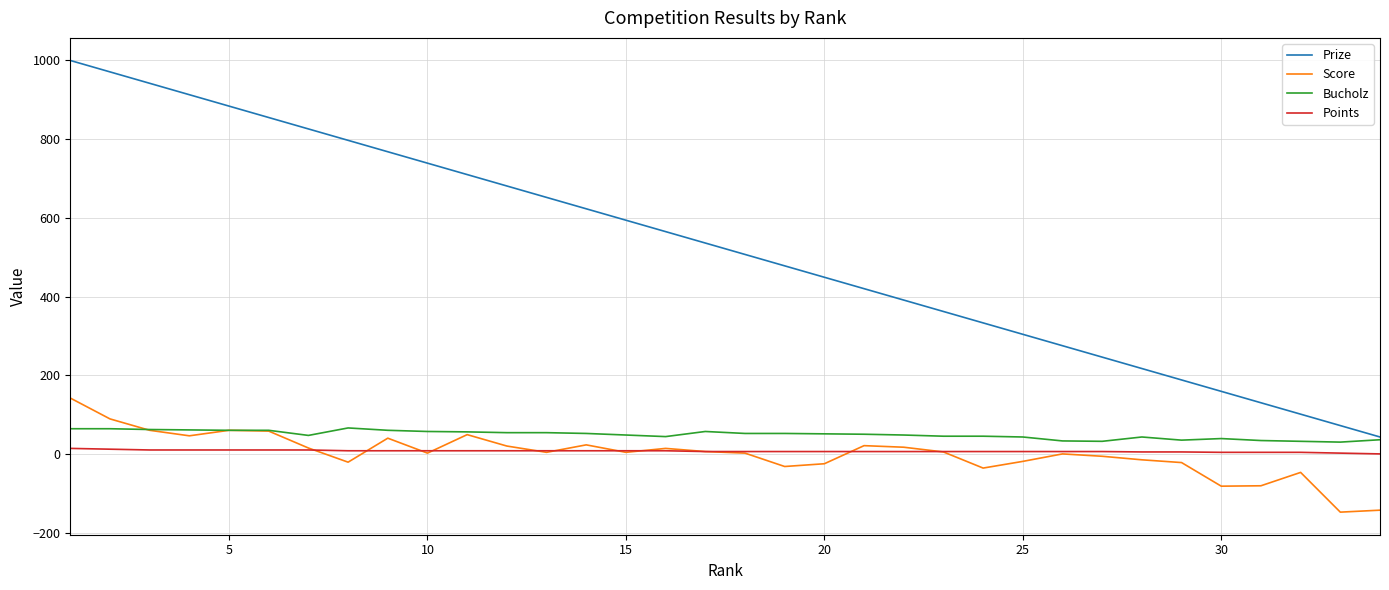

Which series has the largest range (max minus min)?

Prize